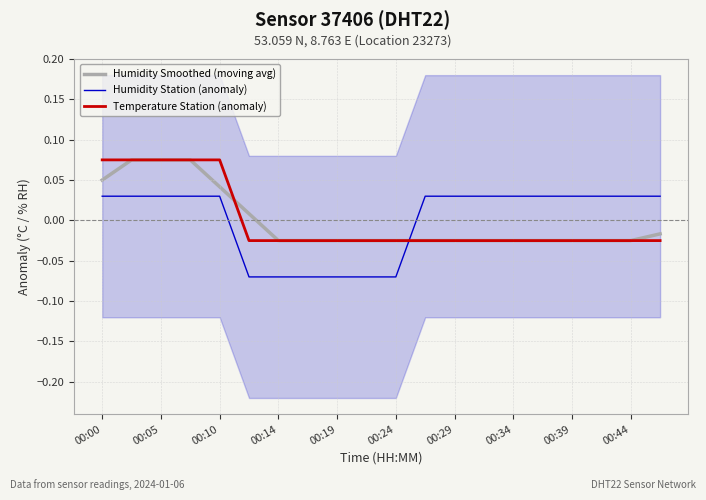

How many negative values does the Temperature Station (anomaly) series have?

15